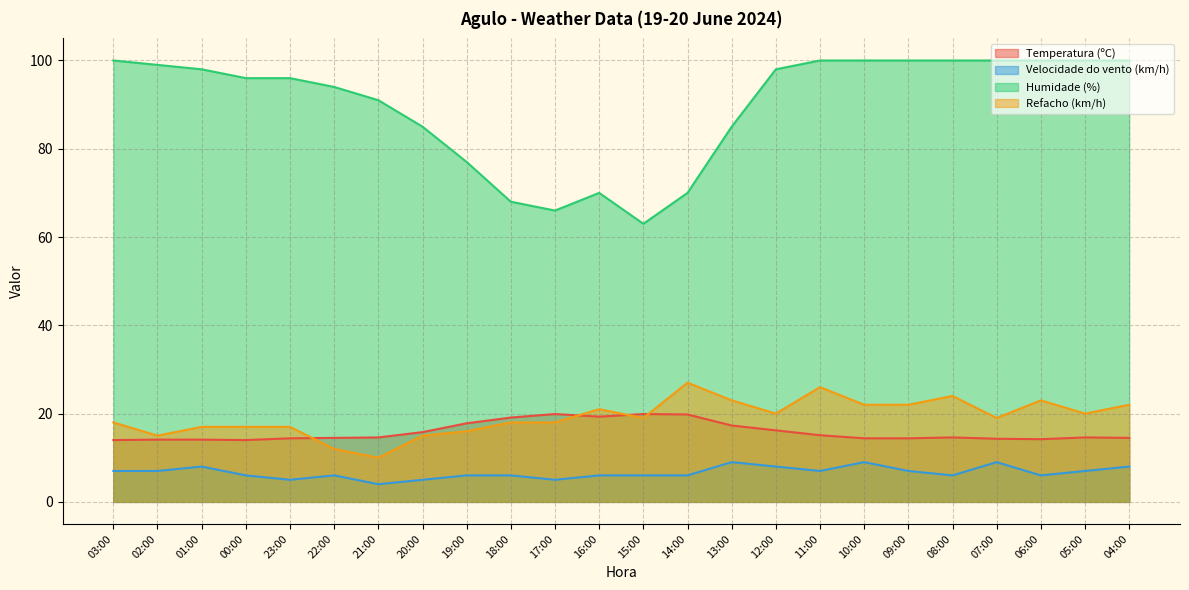

Where does the Velocidade do vento (km/h) series first go above 6?

03:00